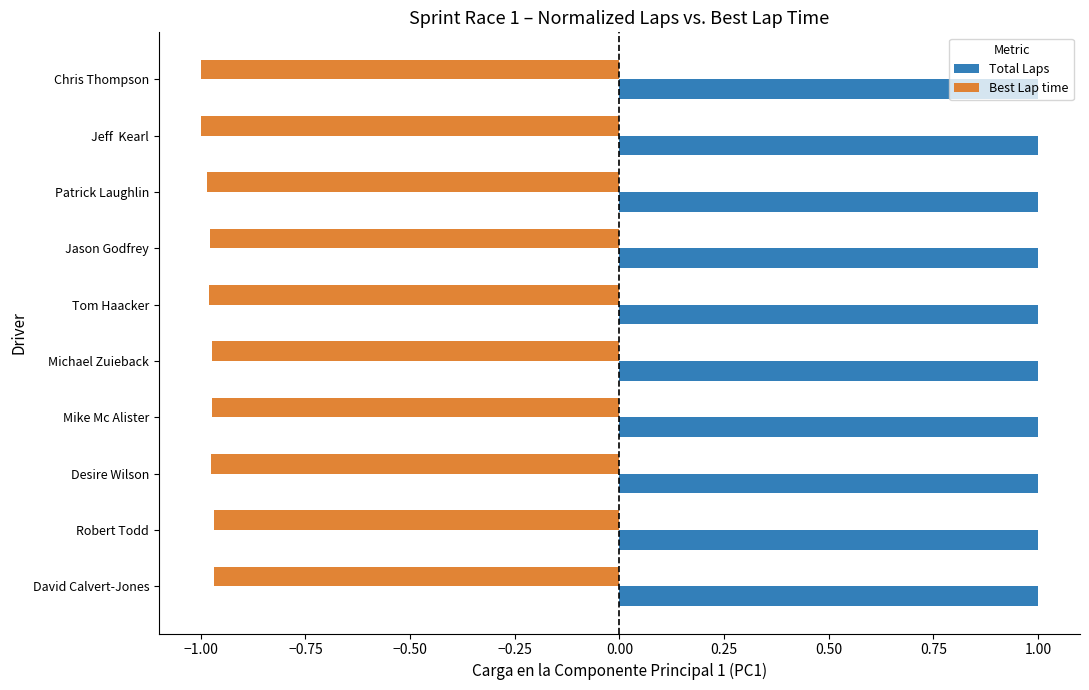

What is the difference between the highest and lowest values at Jason Godfrey?

2.0